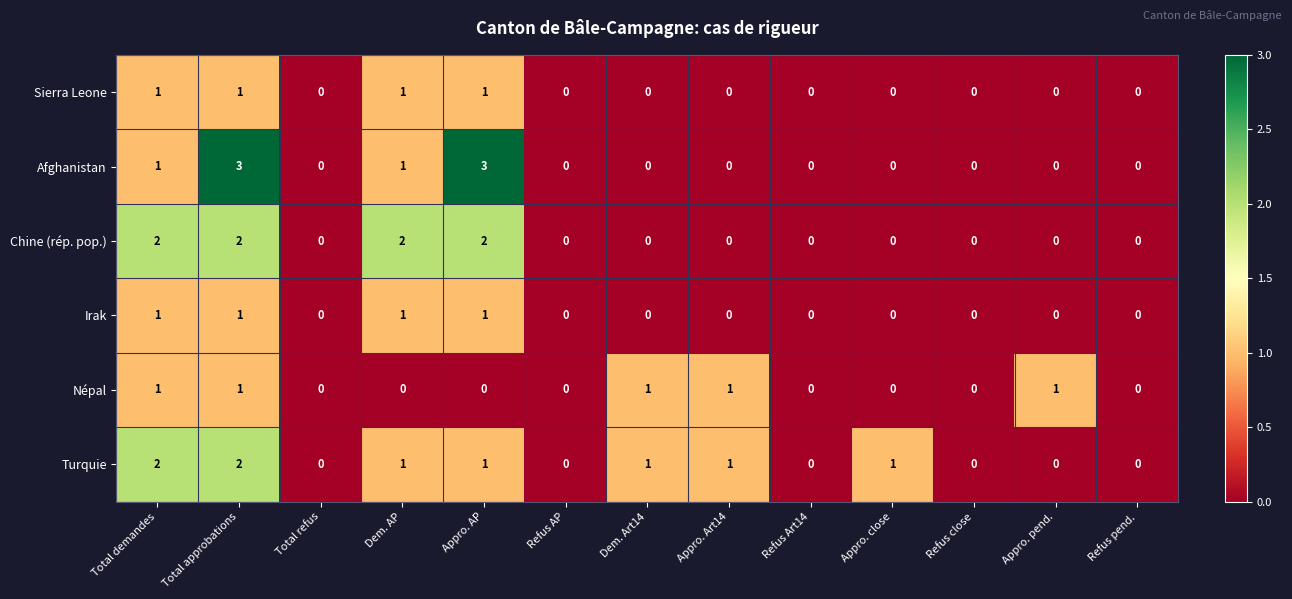

Where does the Turquie series first go above 1?

Total demandes